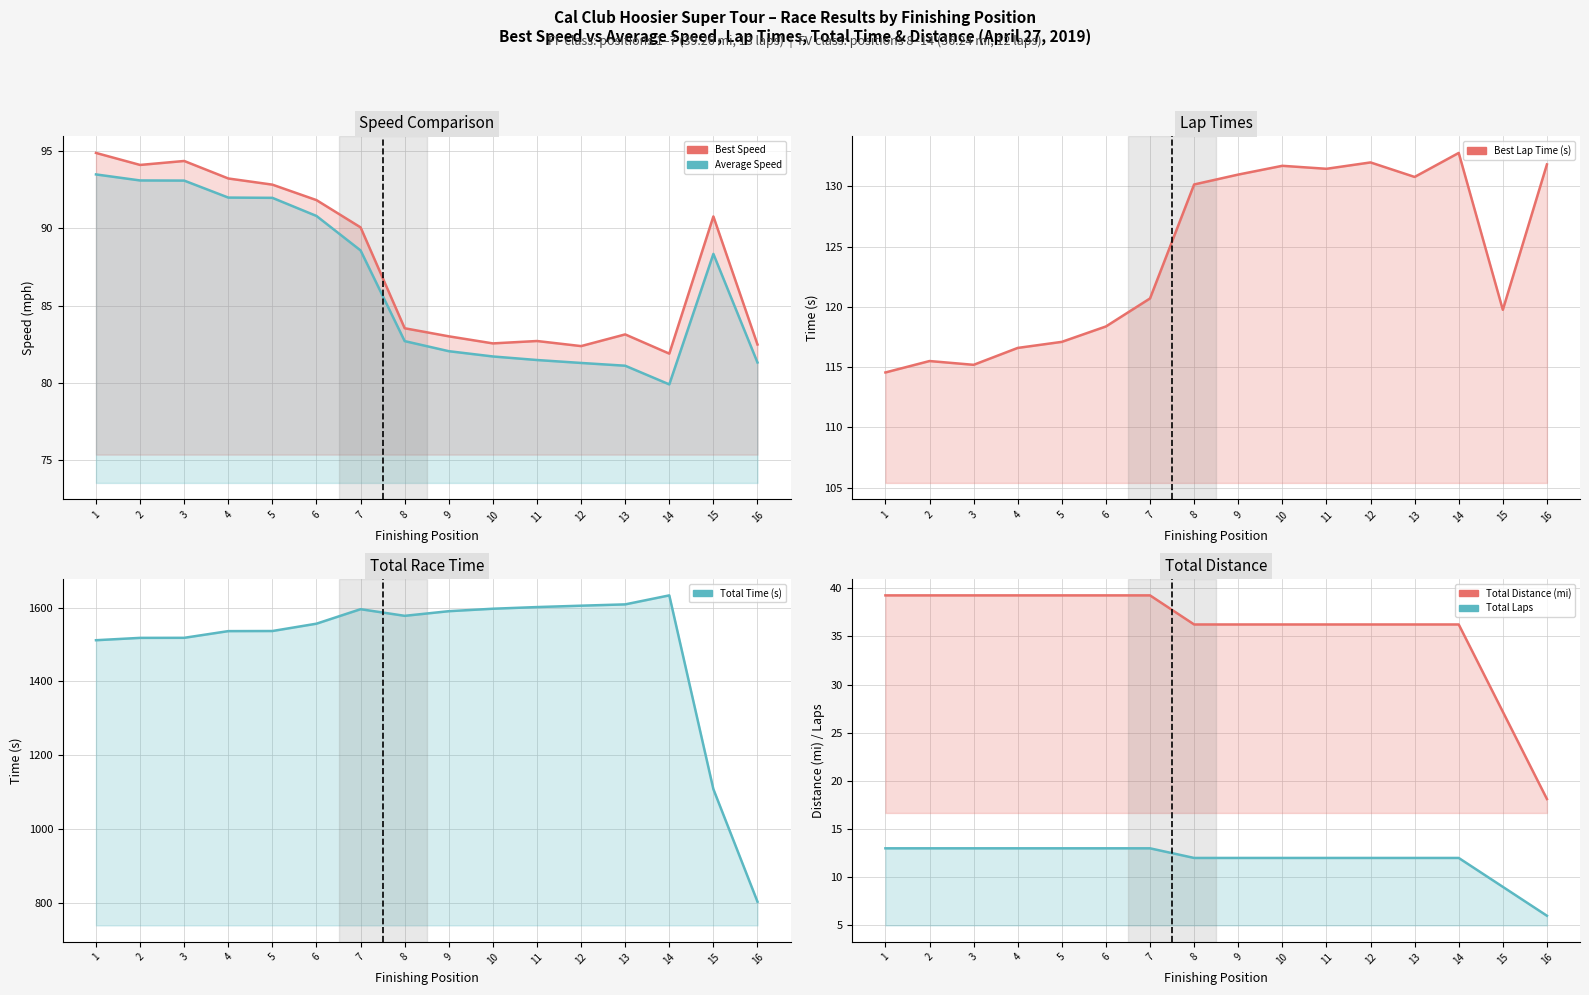

True or false: Total Distance (mi) and Best Lap Time (s) cross at least once.

False